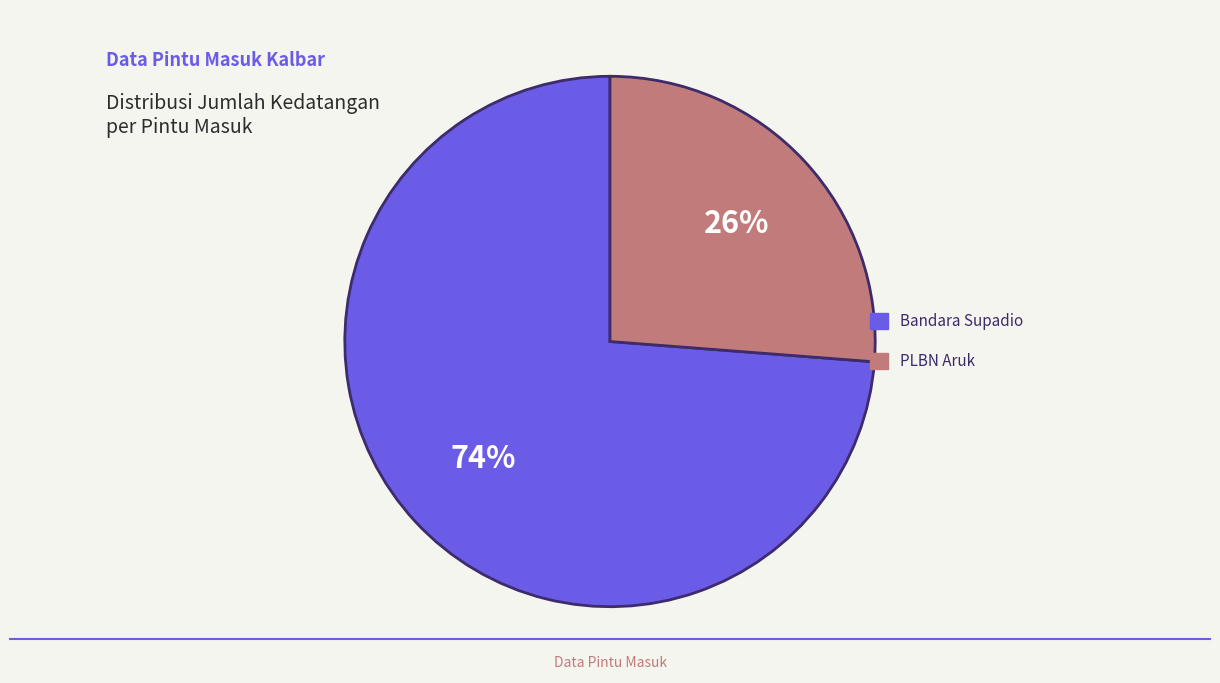

Is it true that Bandara Supadio is 74% of the pie?

True